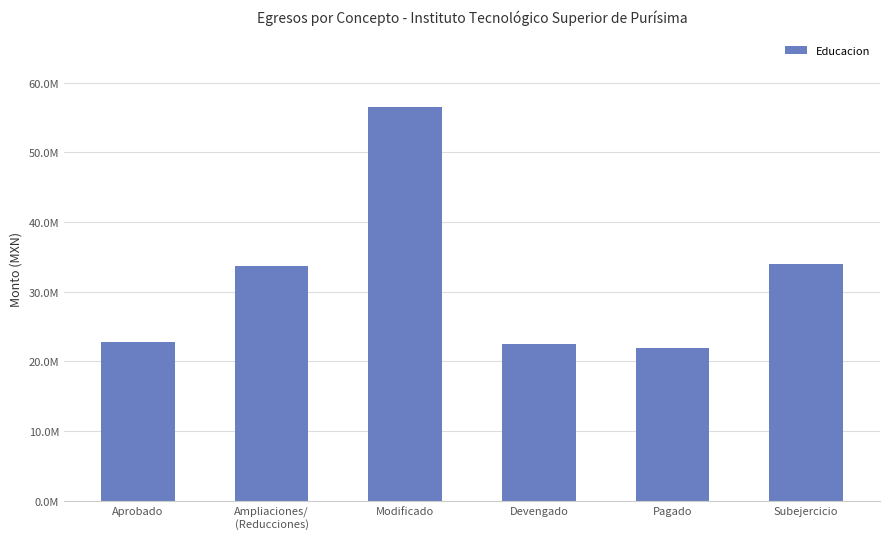

Are the bars horizontal?

No